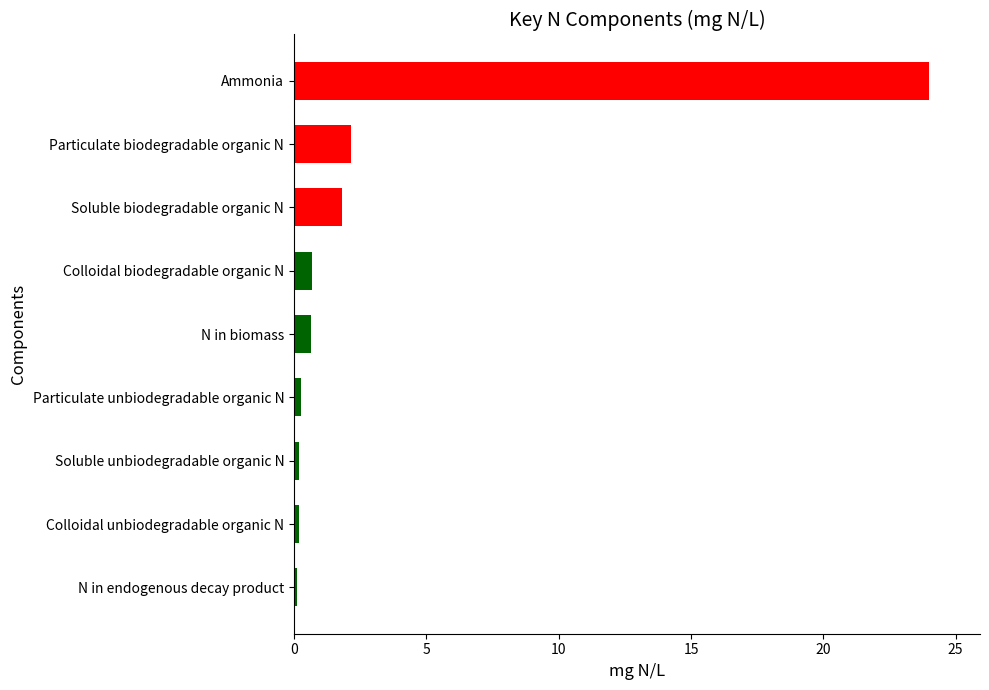

How many data points does each series have?

9